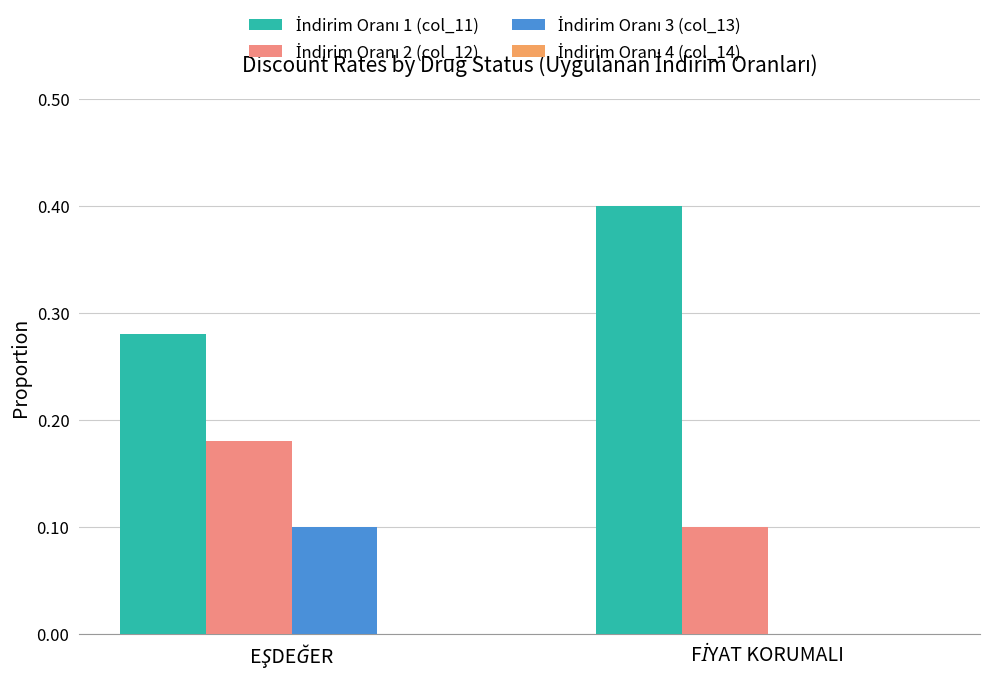

Count the number of data series in this chart.

3